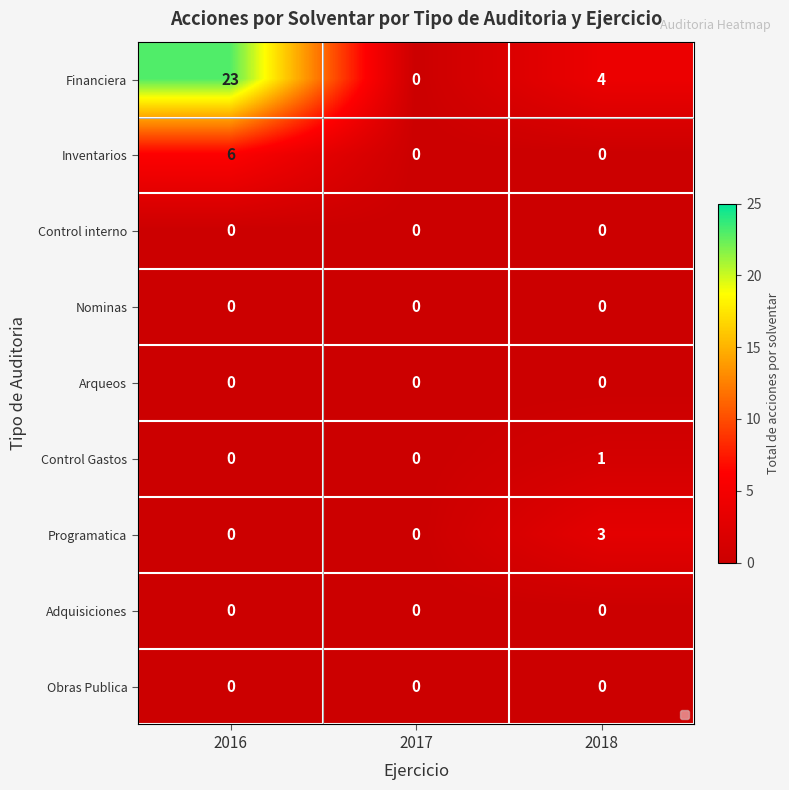

The value of Programatica at 2018 is 3. True or false?

True